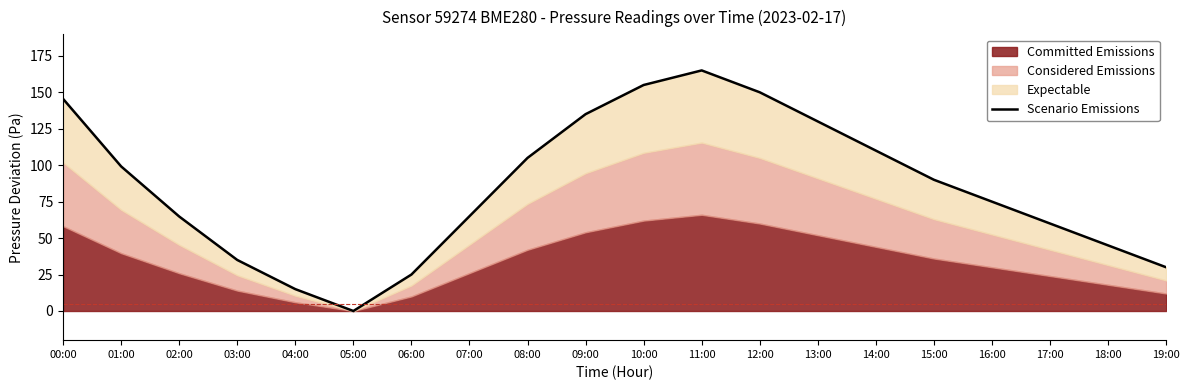

What is the greatest value displayed?

165.0